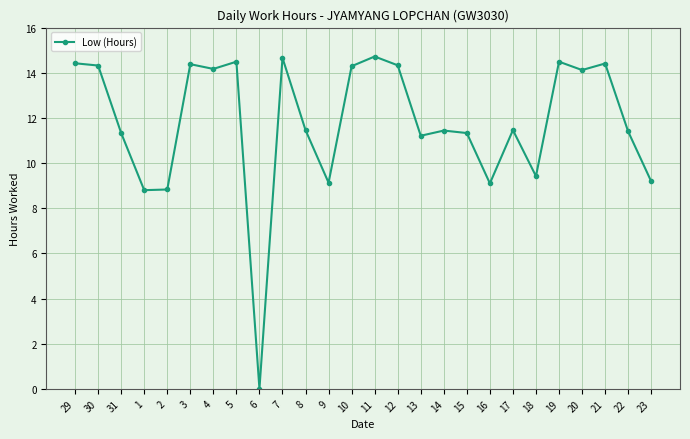

What is the value of the 19th point from the left?

9.1